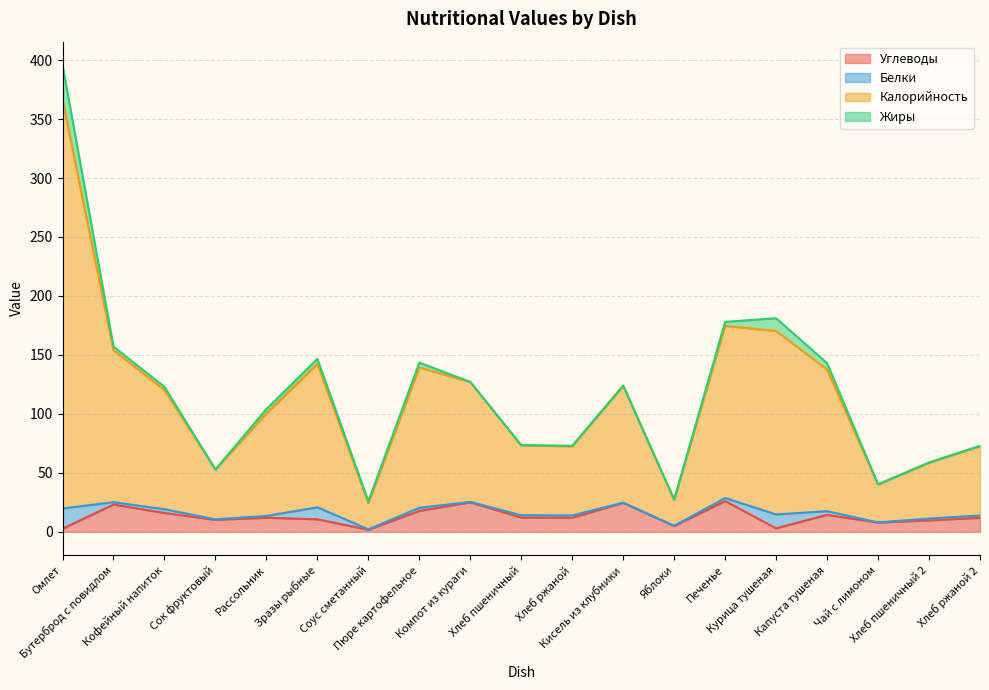

What position from the right is Пюре картофельное?

12